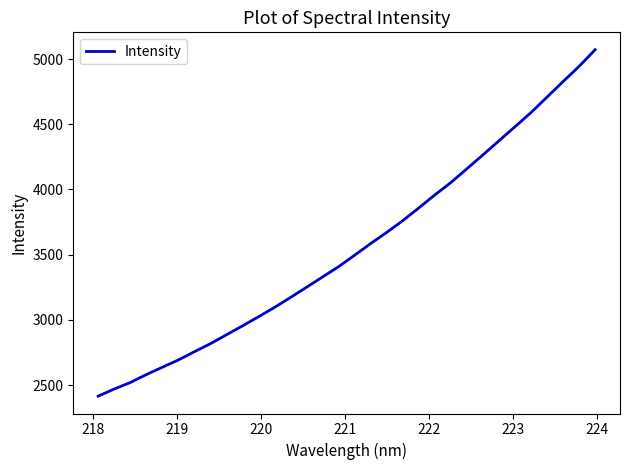

What is the difference between the maximum and minimum values?

2656.0